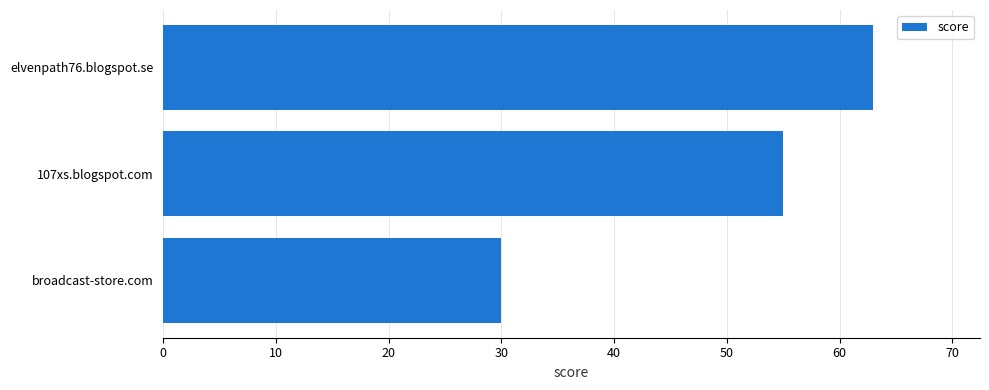

What is the difference between the maximum and minimum values?

33